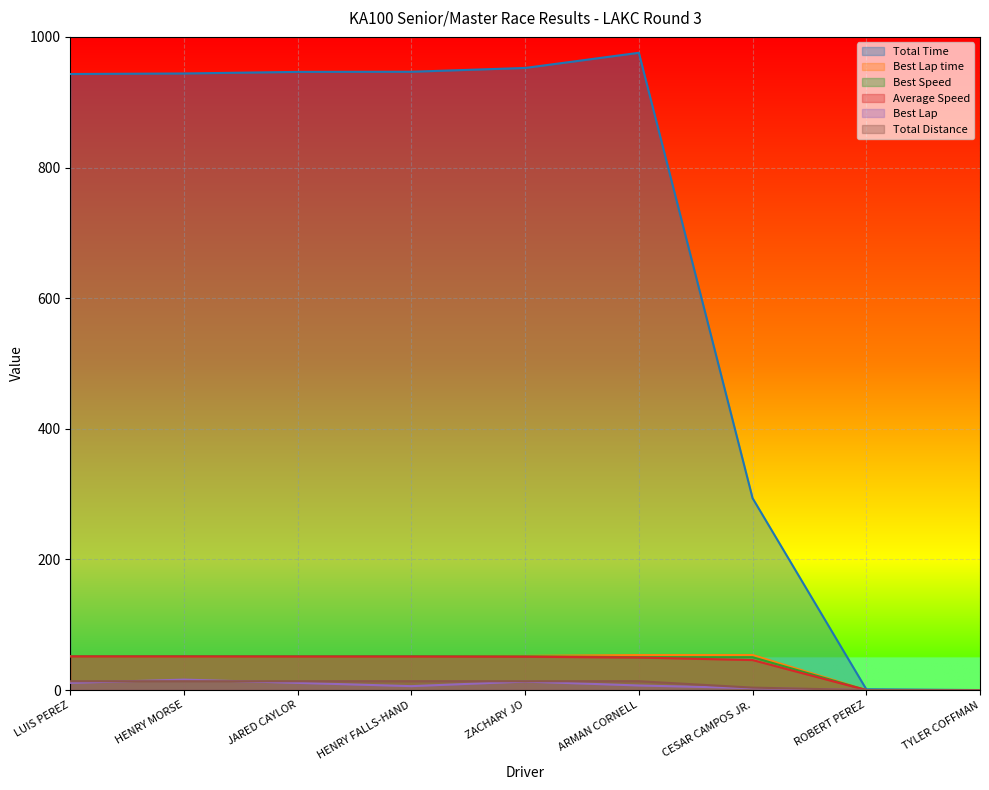

Where does the Best Lap series first go above 7?

LUIS PEREZ